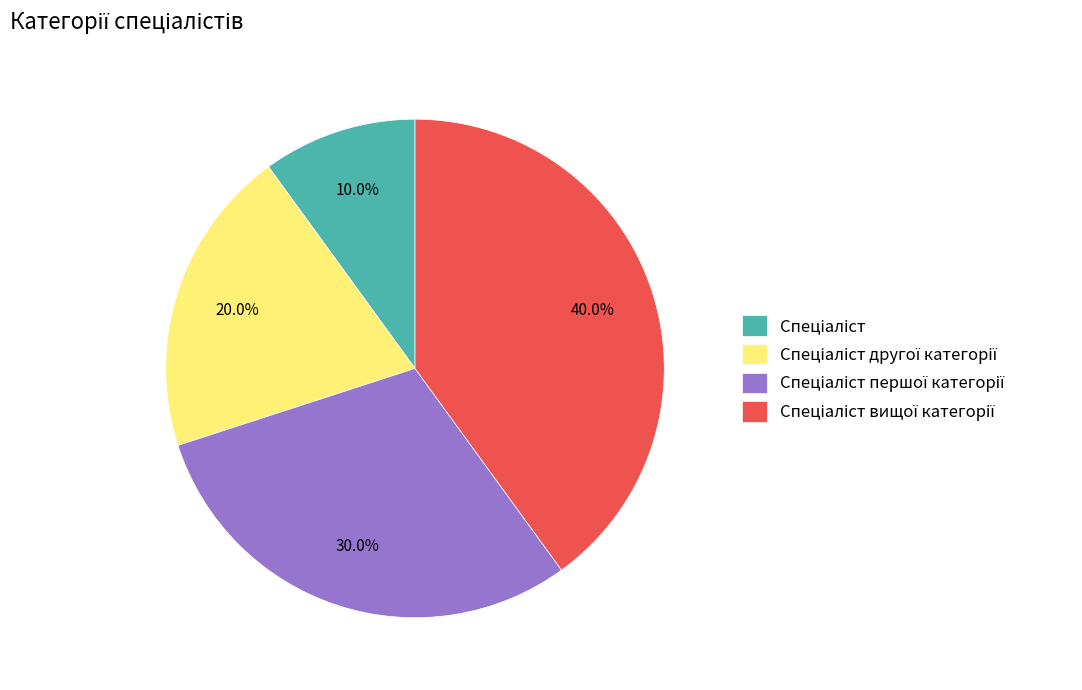

Does any single category account for the majority?

No